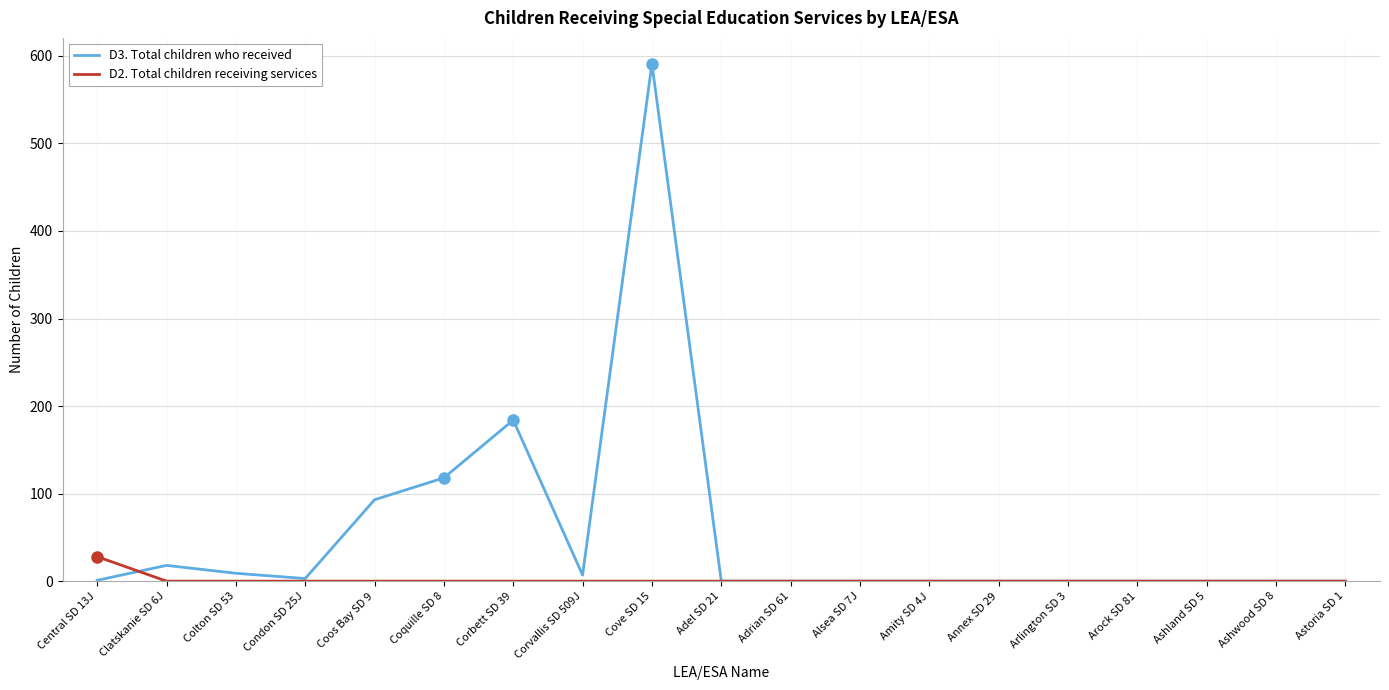

What is the approximate value of D3. Total children who received at Coos Bay SD 9, to the nearest 10?

90